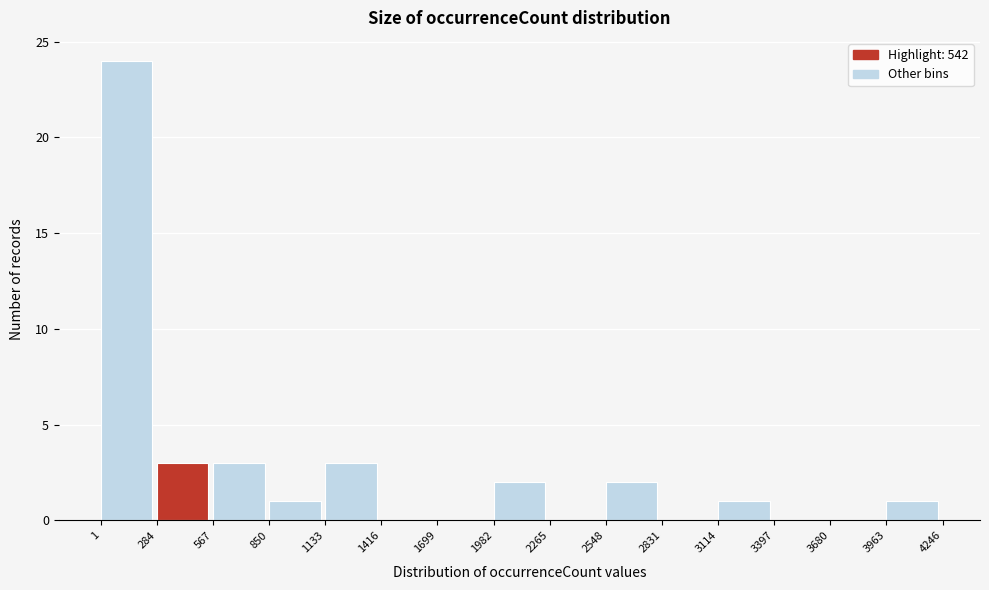

How tall is the bar that spans 3963 to 4246 on the x-axis? The values are not printed on the chart, so give them approximately, as read against the axis.

1